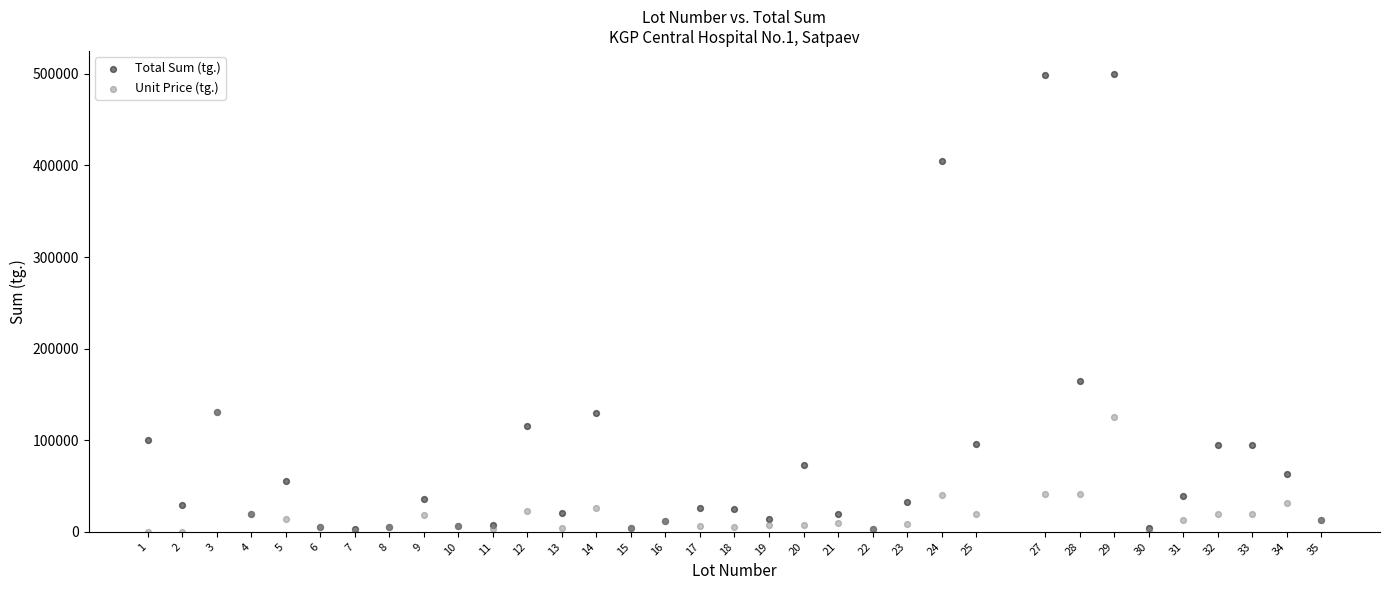

Across all series, what Y value is closest to 250005?

165028